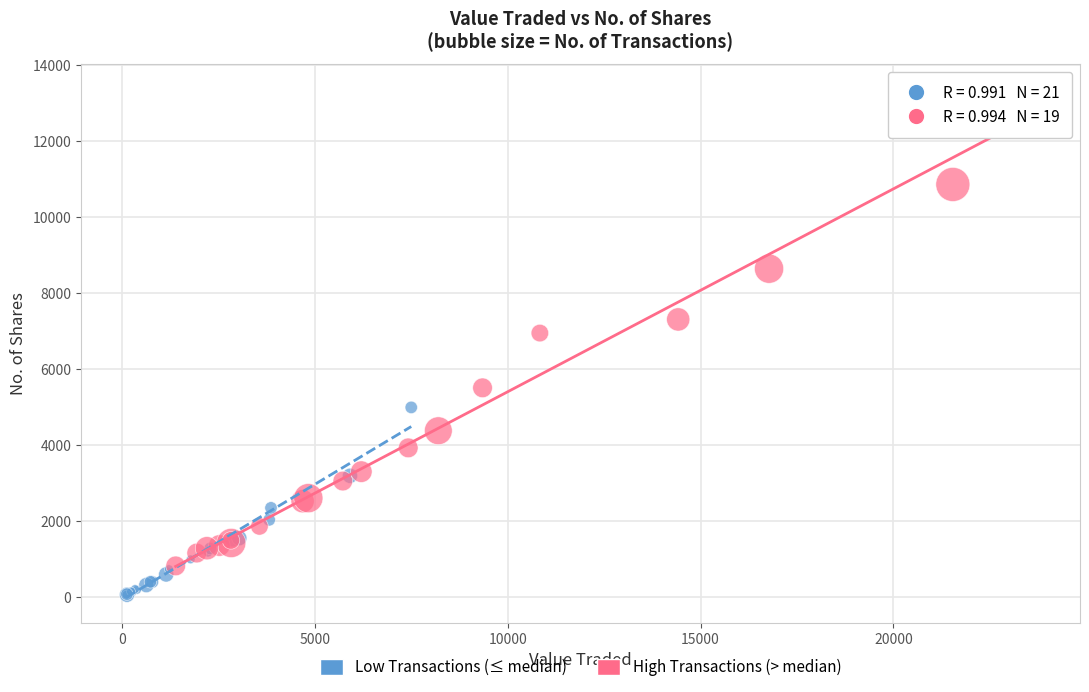

Which series has the largest Y range (max minus min)?

High Transactions (> median)